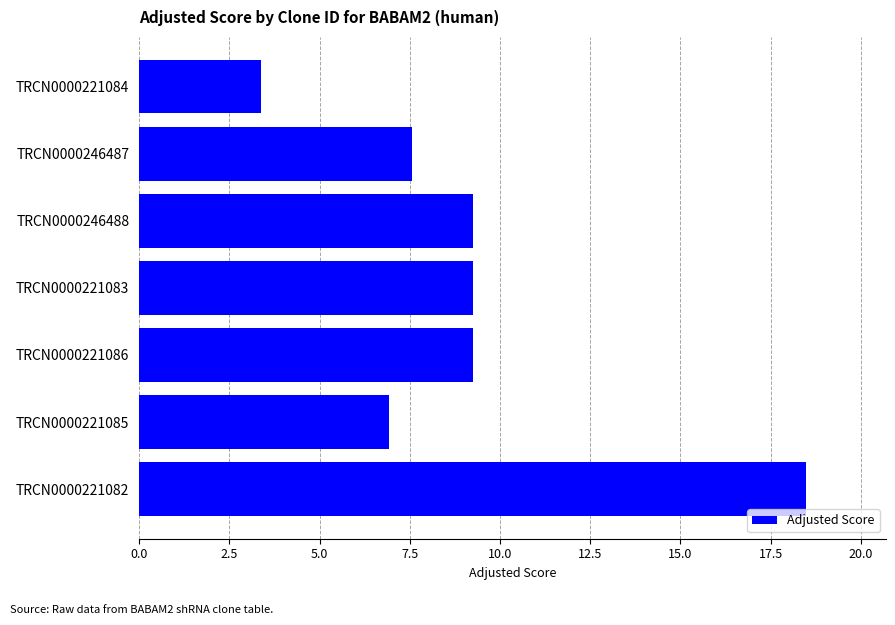

The value at TRCN0000221082 is 31.9. True or false?

False